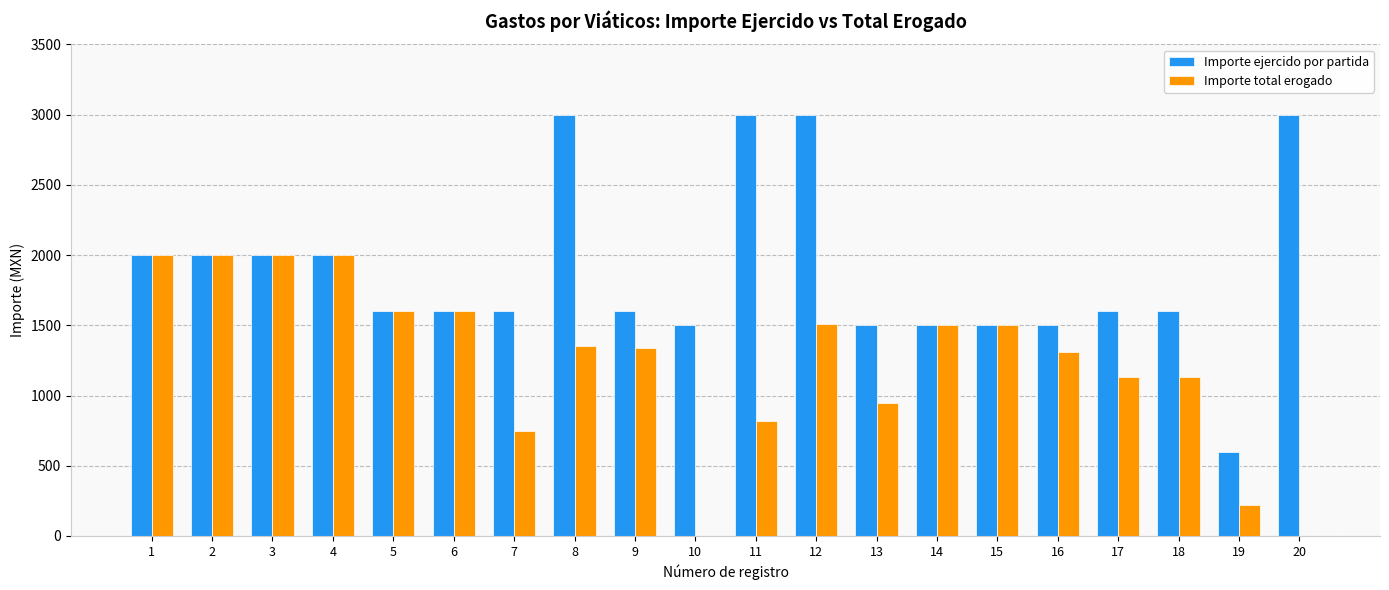

What is the maximum value for Importe ejercido por partida?

3000.0